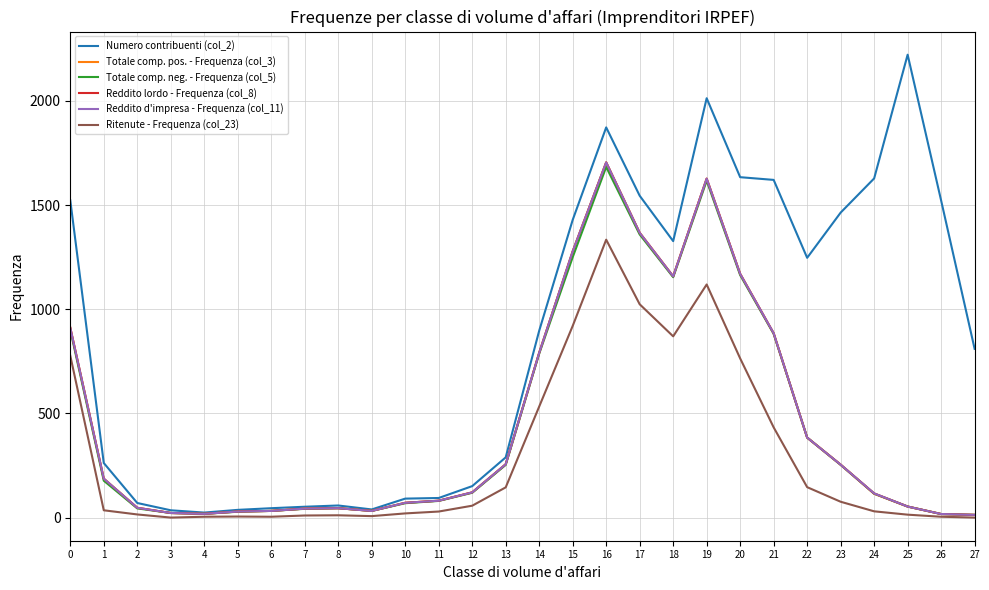

True or false: Reddito lordo - Frequenza (col_8) and Reddito d'impresa - Frequenza (col_11) intersect in this chart.

False